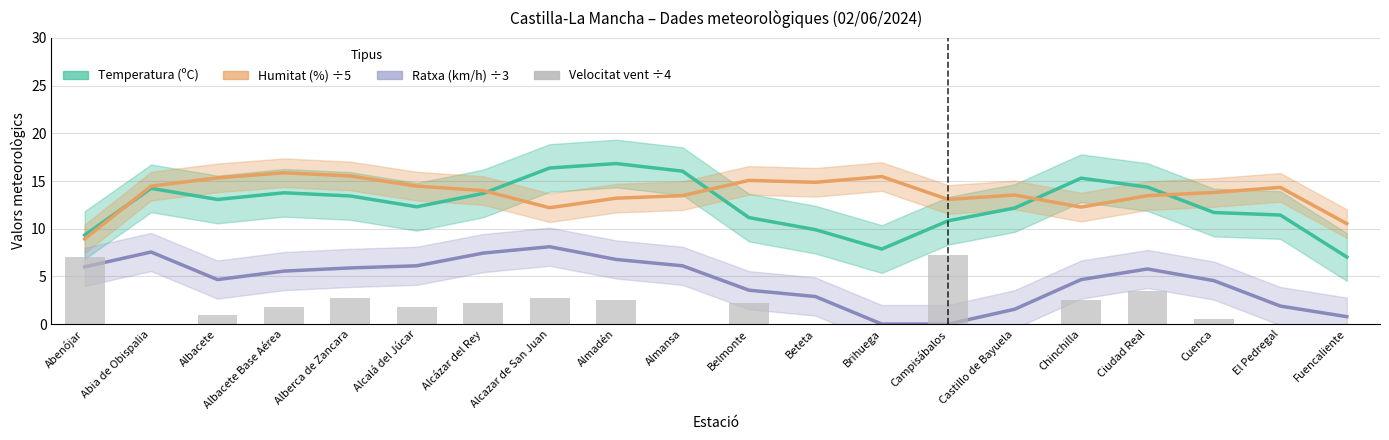

What are all the series names shown in the legend?

Temperatura (ºC), Humitat (%) ÷5, Ratxa (km/h) ÷3, Velocitat vent (km/h) ÷4